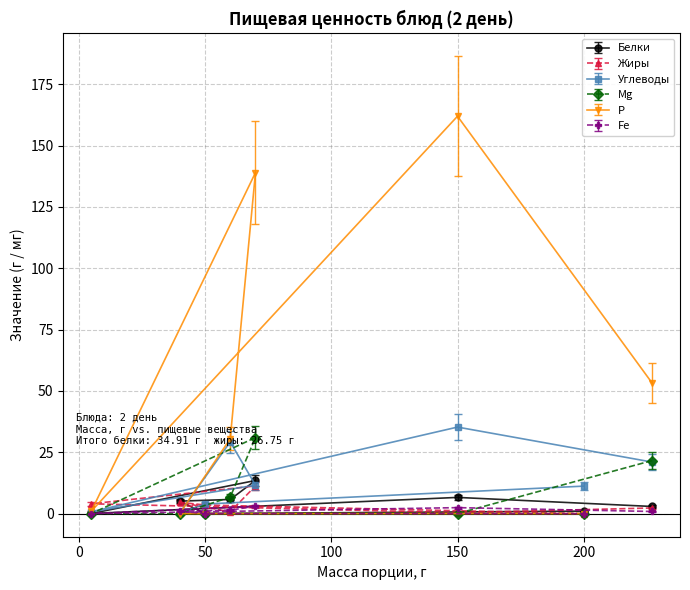

At how many categories does at least one series exceed 17?

4